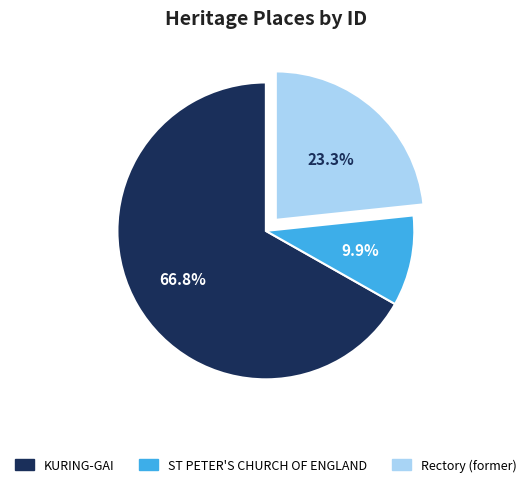

Which category has the smallest portion of the pie?

ST PETER'S CHURCH OF ENGLAND